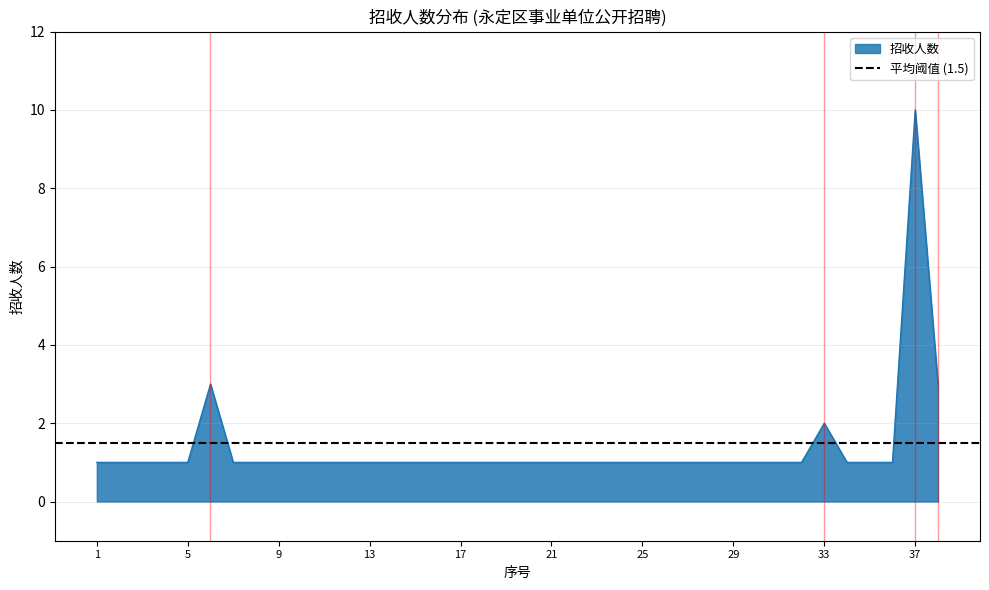

Is it true that the value at 3 is 1?

True